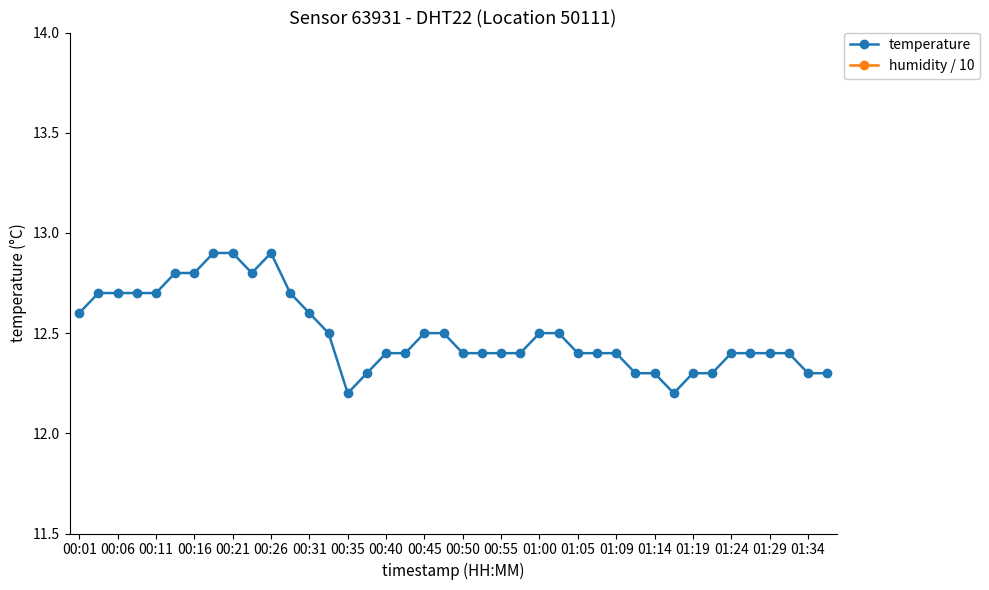

At which label is humidity / 10 closest to 9?

00:01